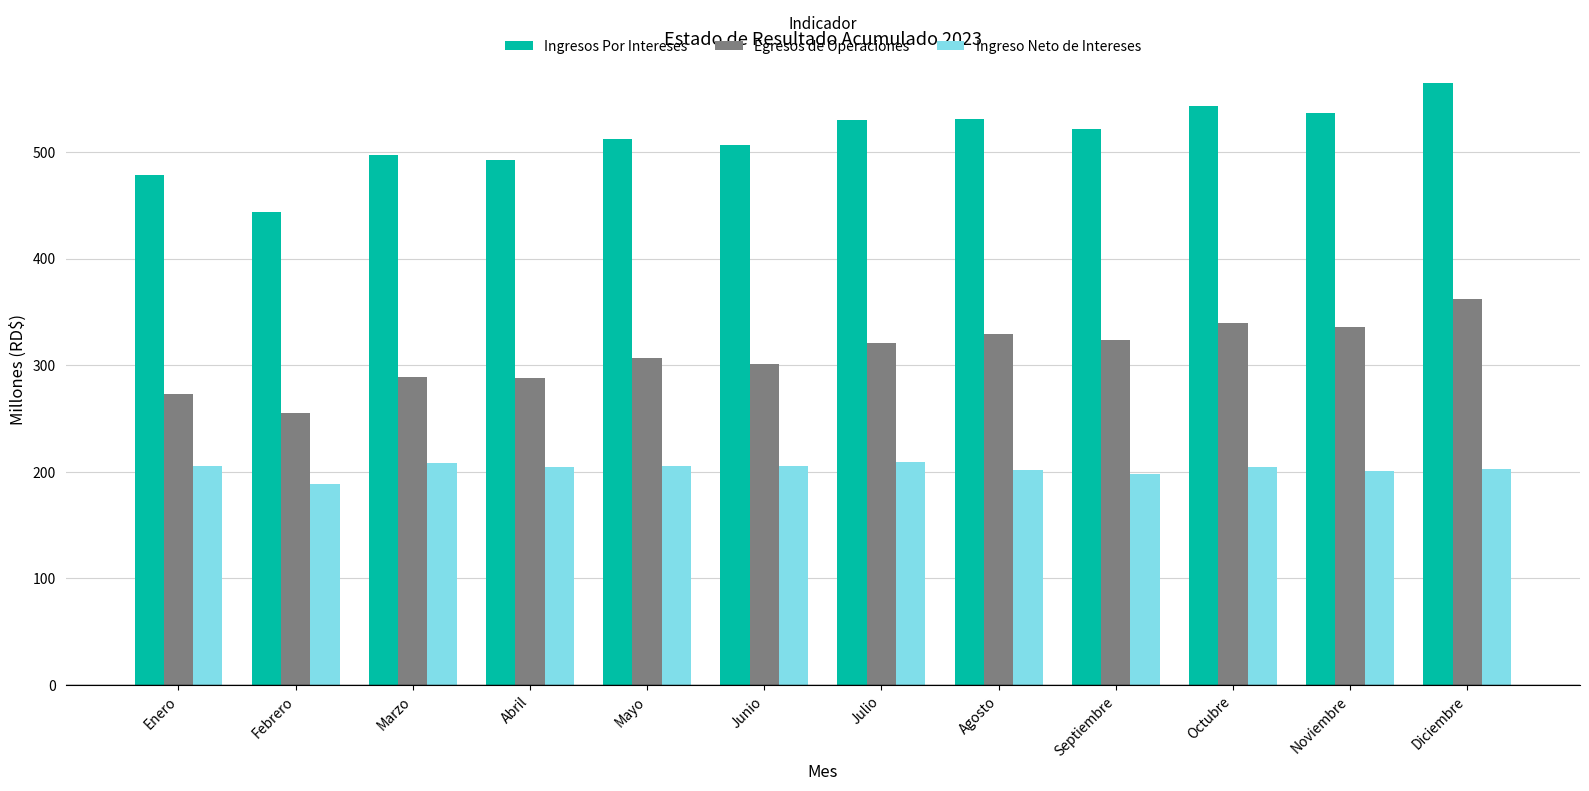

What is the sum of the Ingresos Por Intereses values at Julio and Enero?

1008.4